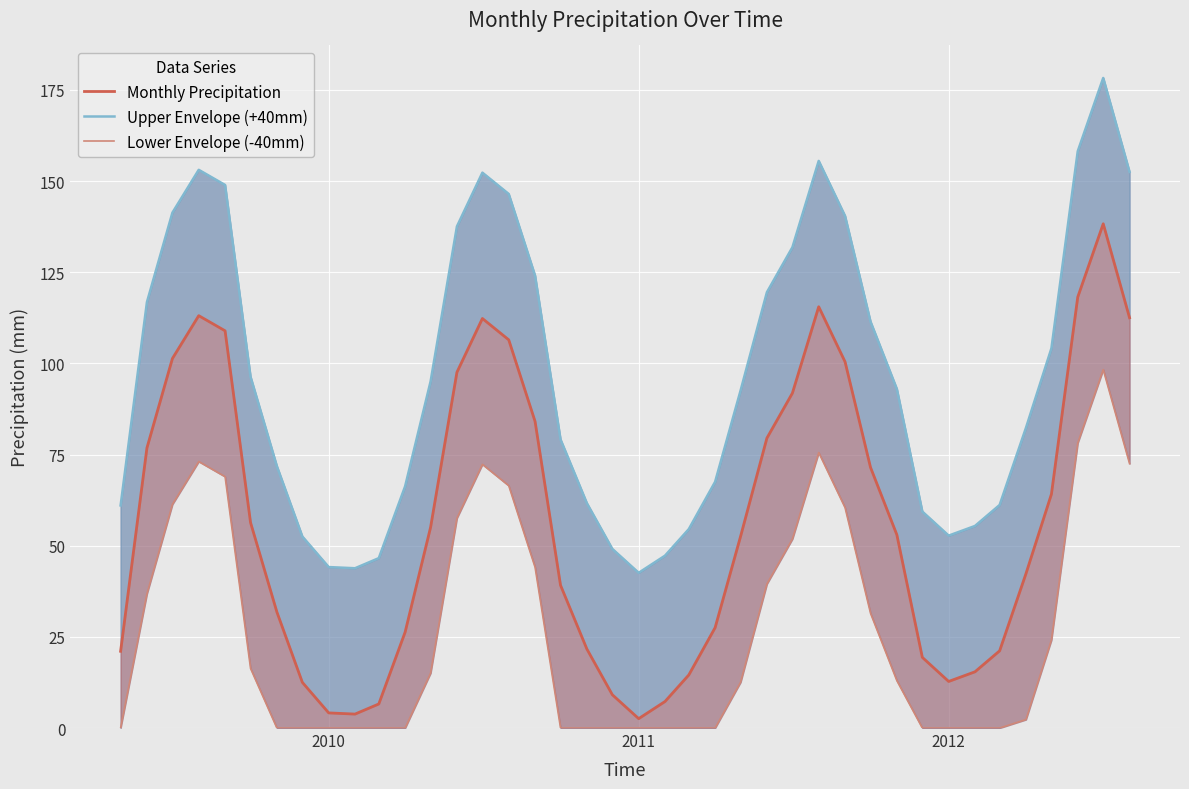

True or false: Upper Envelope (+40mm) and Monthly Precipitation intersect in this chart.

False